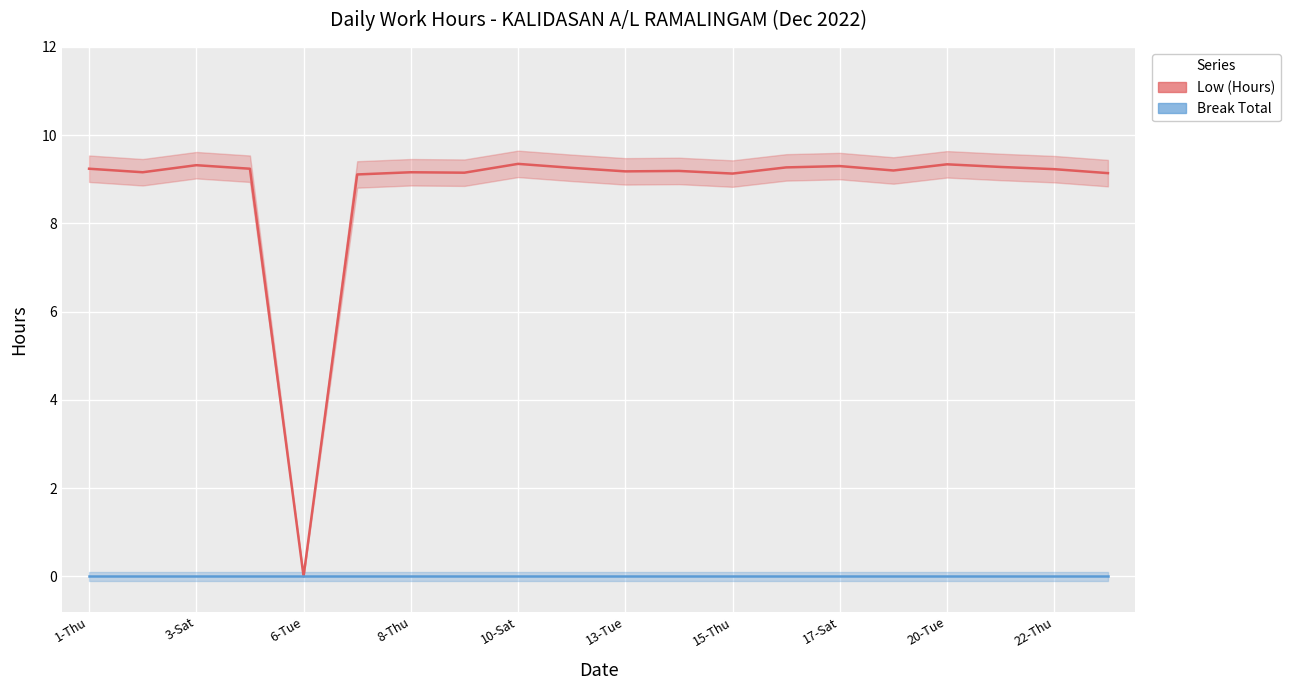

What is the average value of the Low (Hours) series?

8.8